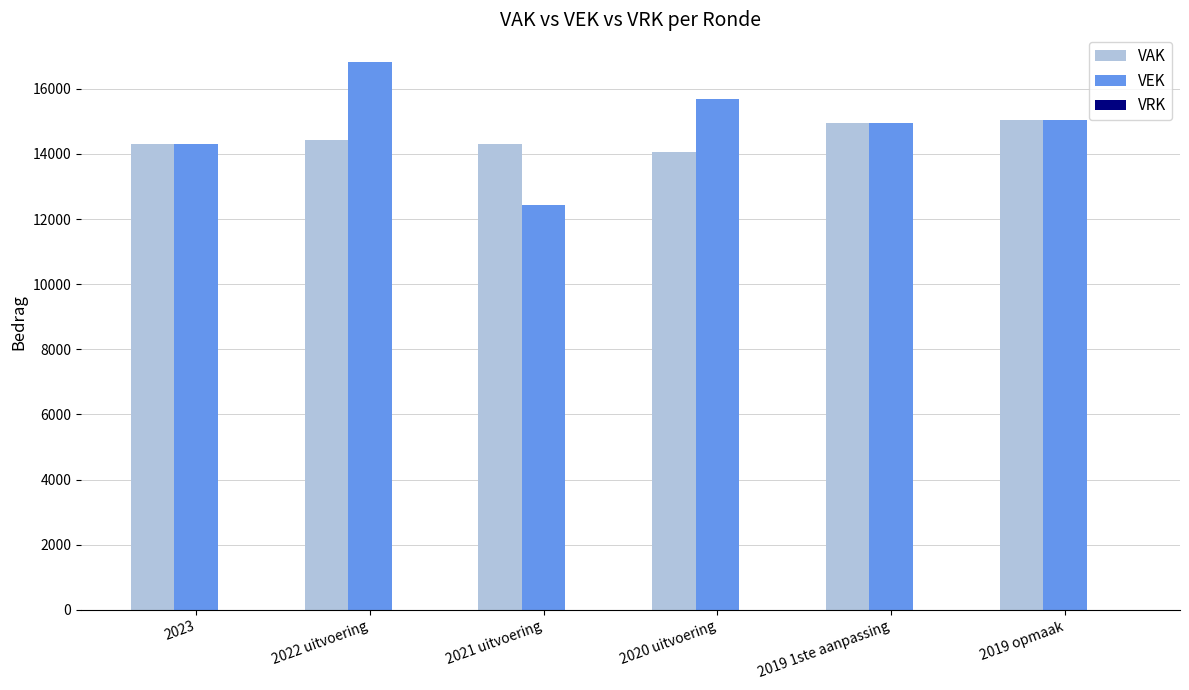

What is the maximum value shown in the chart?

16831